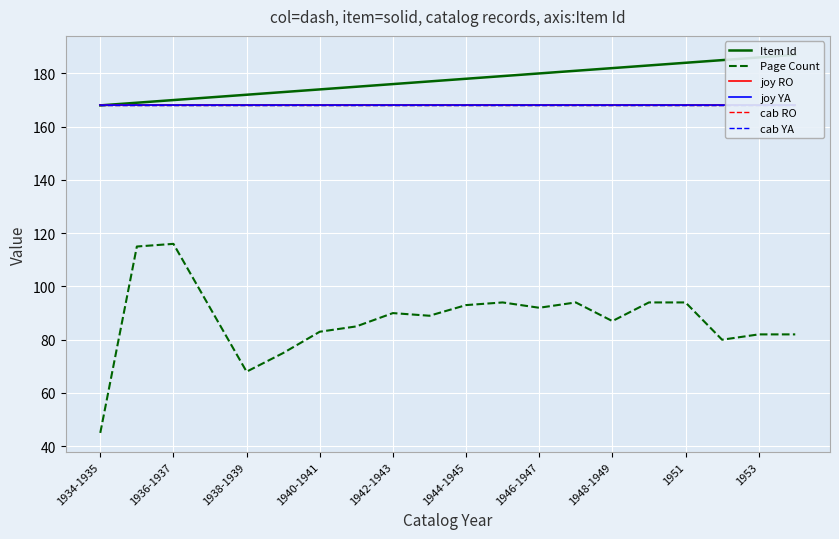

What is the minimum value for Item Id?

168.0